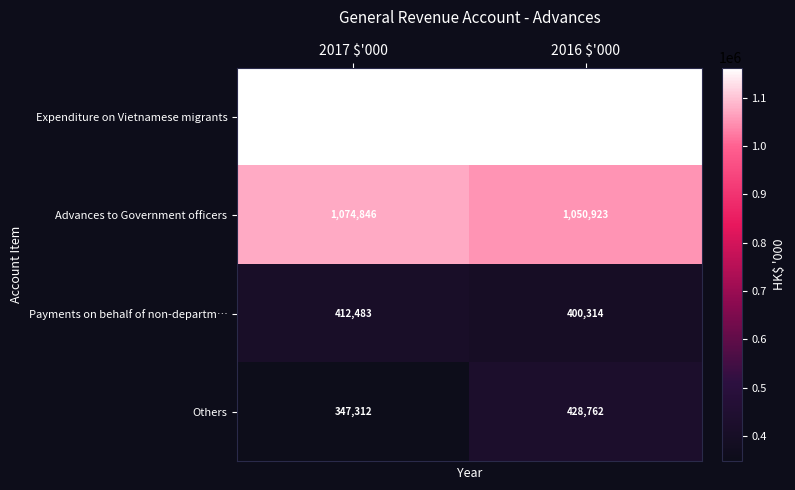

What is the sum of all Advances to Government officers values?

2125769